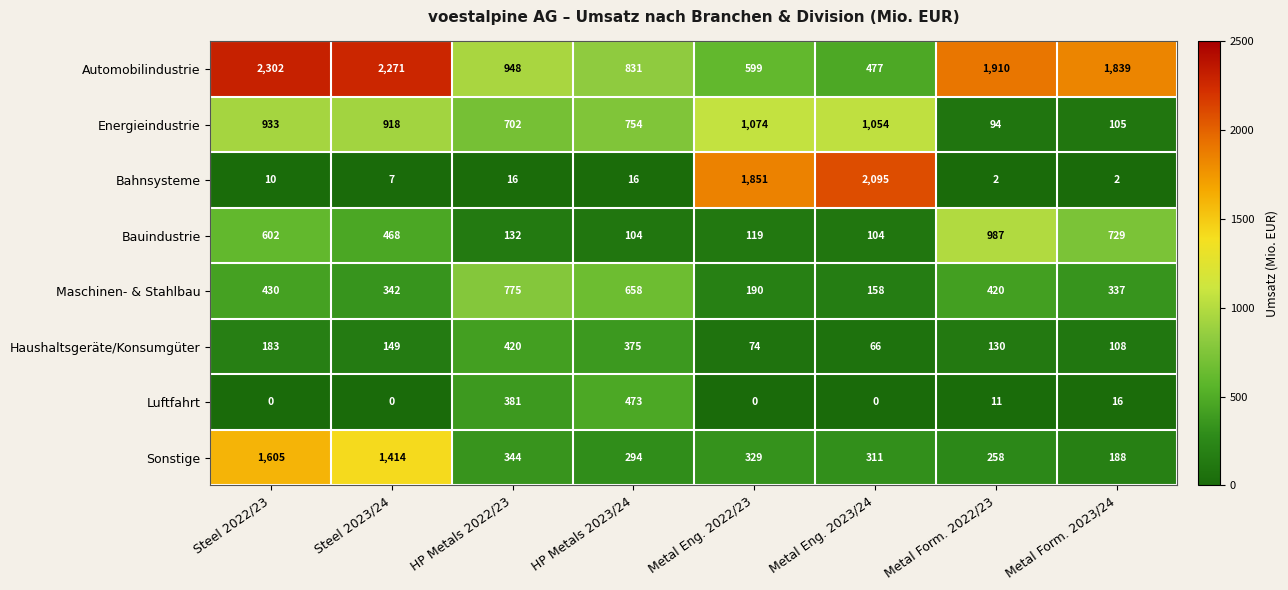

Which series has the largest range (max minus min)?

Bahnsysteme